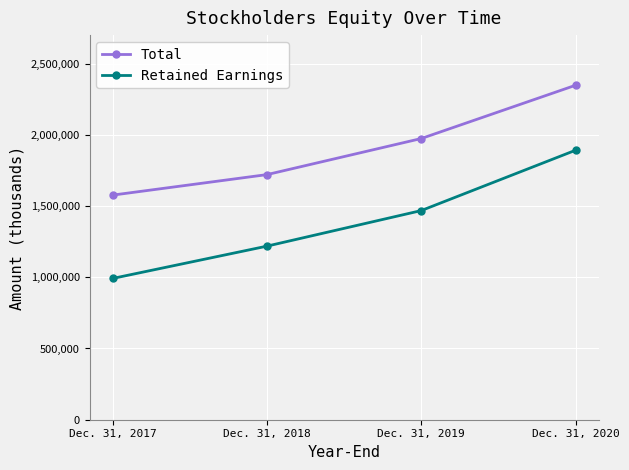

What is the difference between the maximum and minimum values in the Total series?

771043